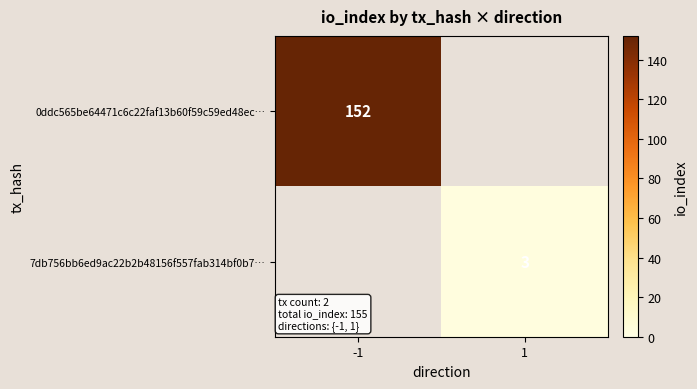

True or false: 0ddc565be64471c6c22faf13b60f59c59ed48ec… has a value of 152 at -1.

True